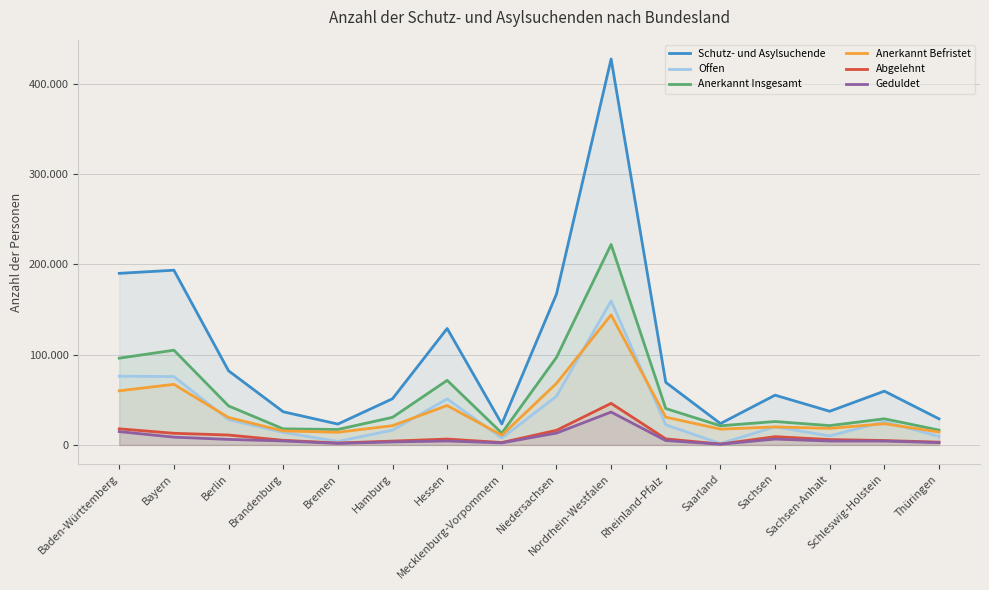

Which has a higher value, Hessen or Mecklenburg-Vorpommern?

Hessen